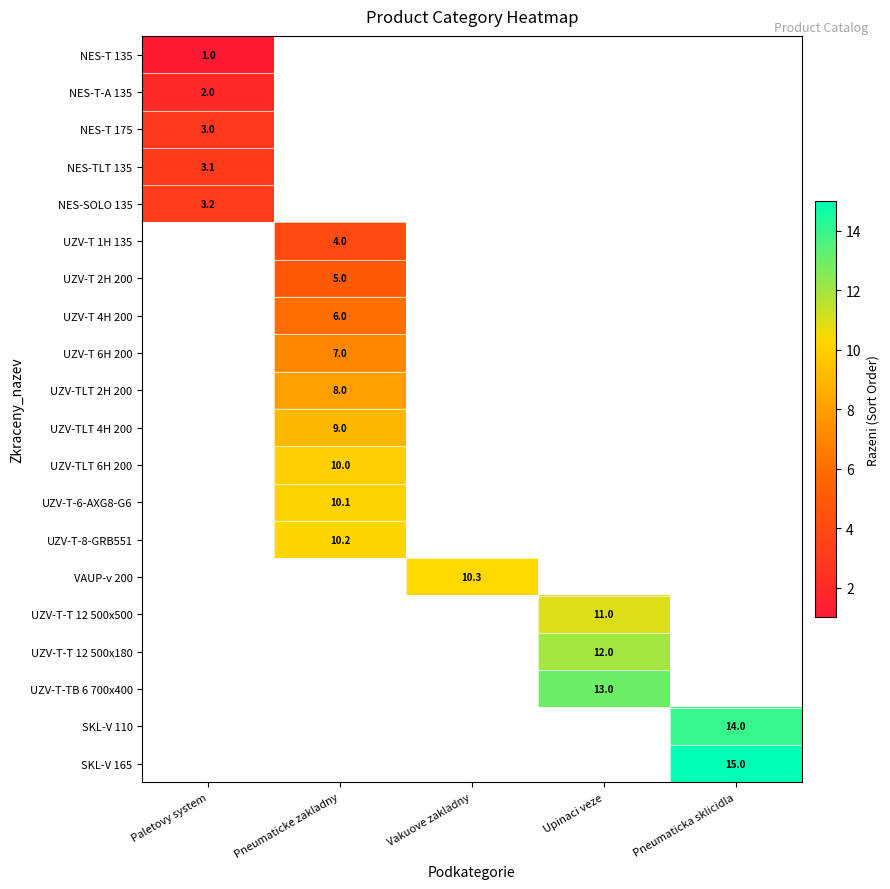

The NES-T 175 series shows 3.0 at Paletovy system. True or false?

True